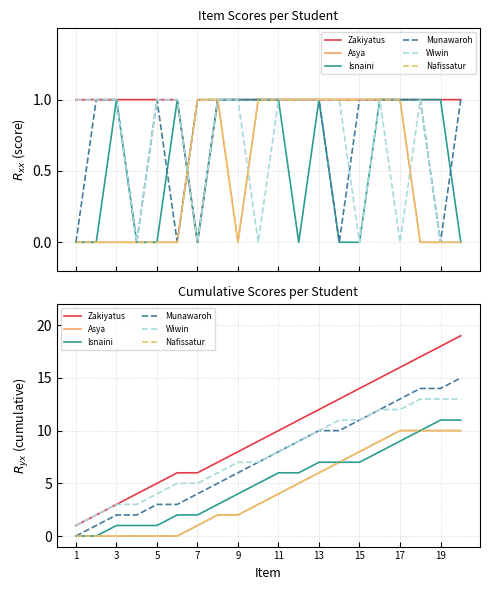

What is the maximum value shown in the chart?

19